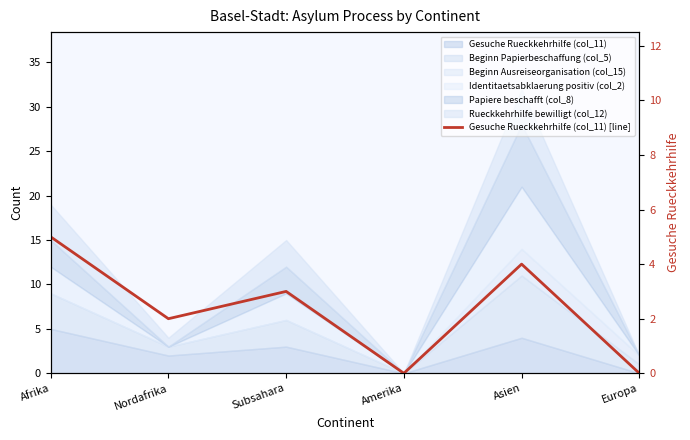

The value at Afrika is 5. True or false?

True